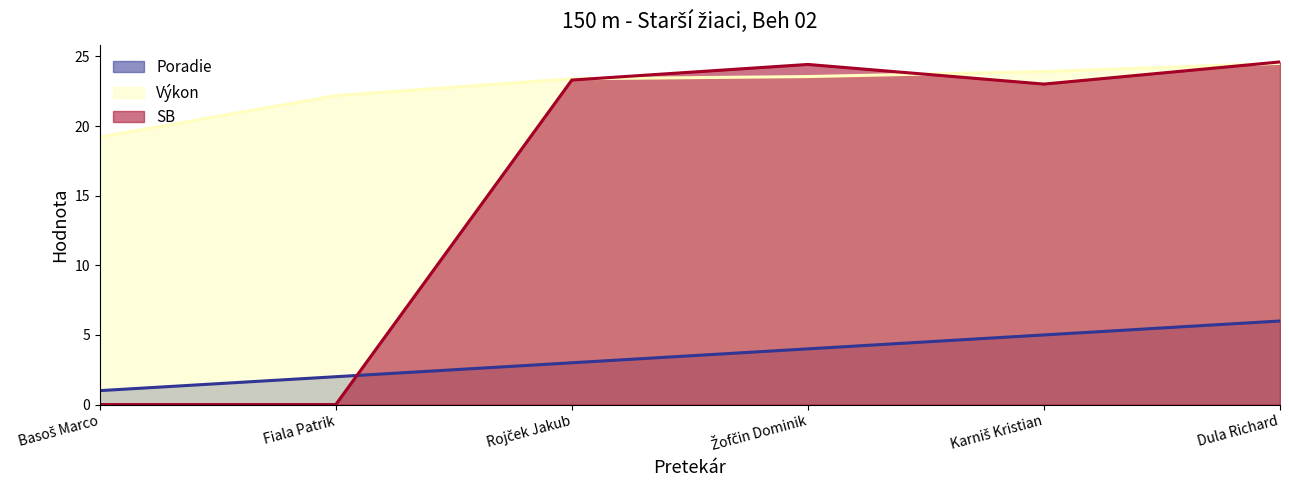

At which label does SB reach its peak?

Dula Richard